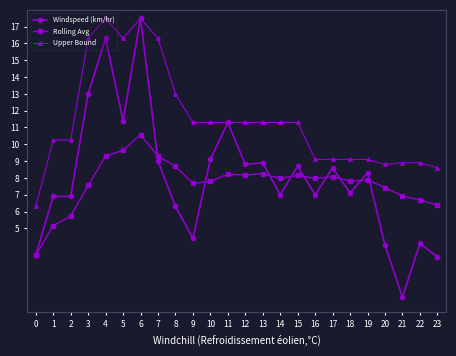

Is it true that Upper Bound equals 11.3 at 9?

True